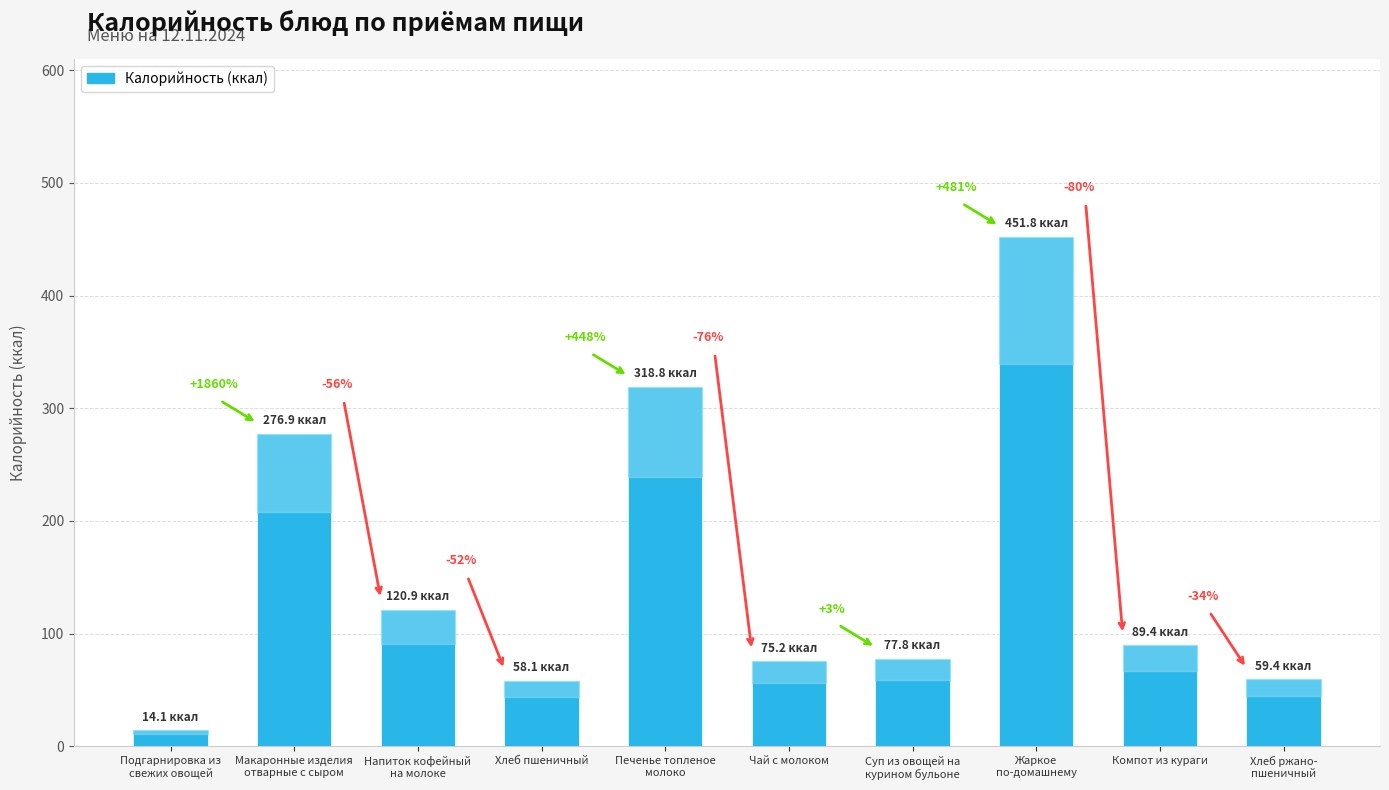

Are the bars horizontal?

No